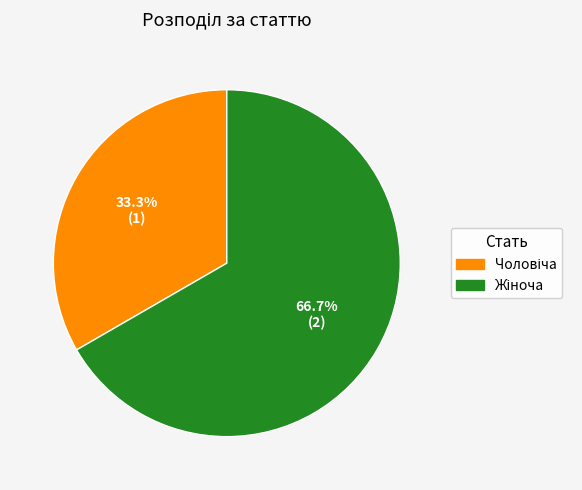

Does any single category account for the majority?

Yes